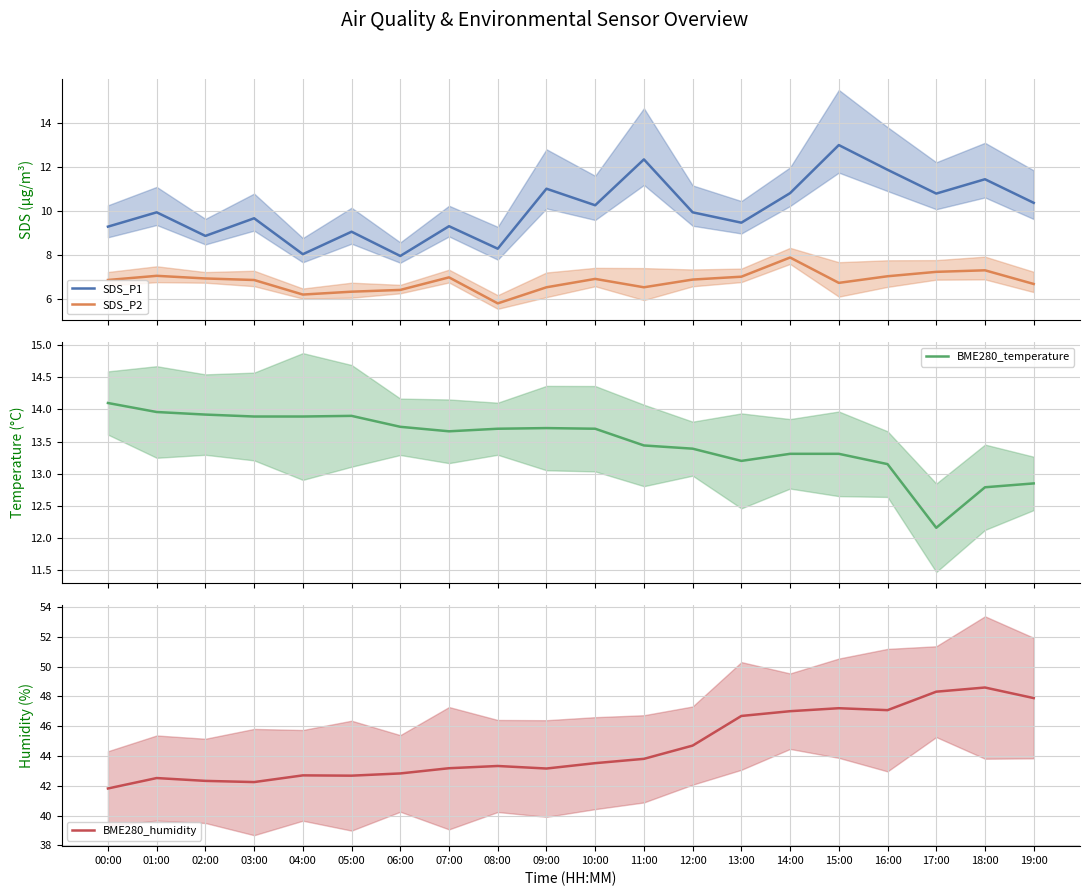

What value does the BME280_temperature series have at 01:00?

14.0